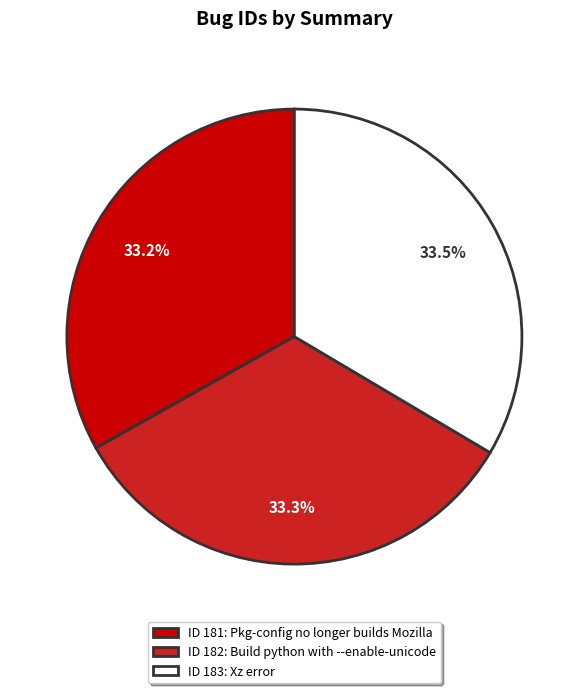

Is ID 182: Build python with --enable-unicode the majority of the pie?

No